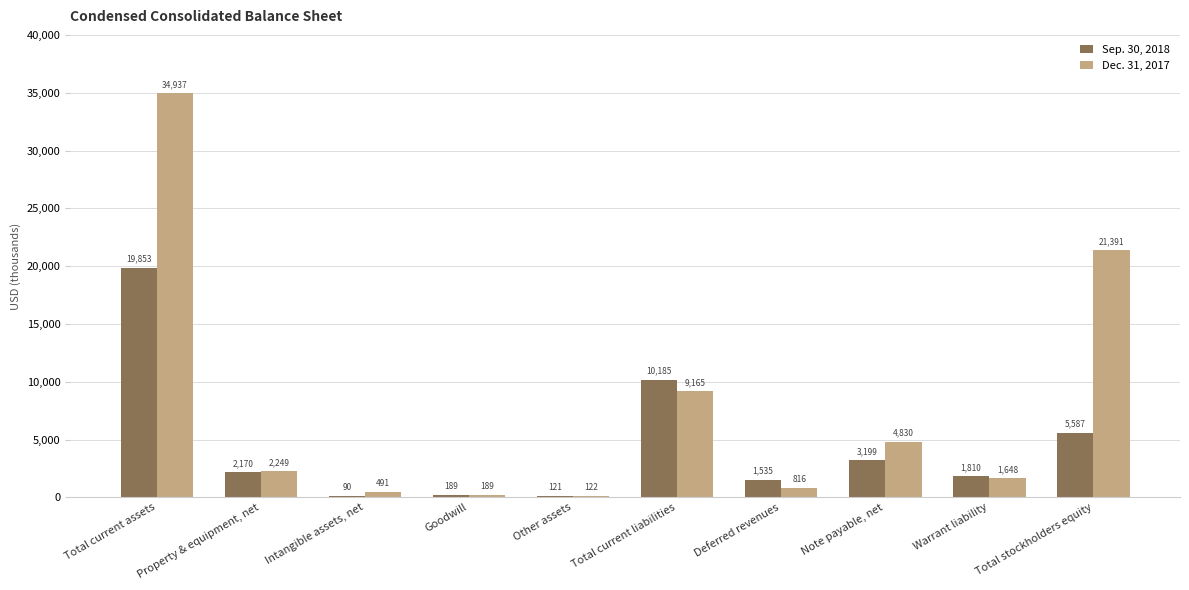

Reading left to right, transcribe all the data shown in this chart.

Sep. 30, 2018: 19853	2170	90	189	121	10185	1535	3199	1810	5587
Dec. 31, 2017: 34937	2249	491	189	122	9165	816	4830	1648	21391